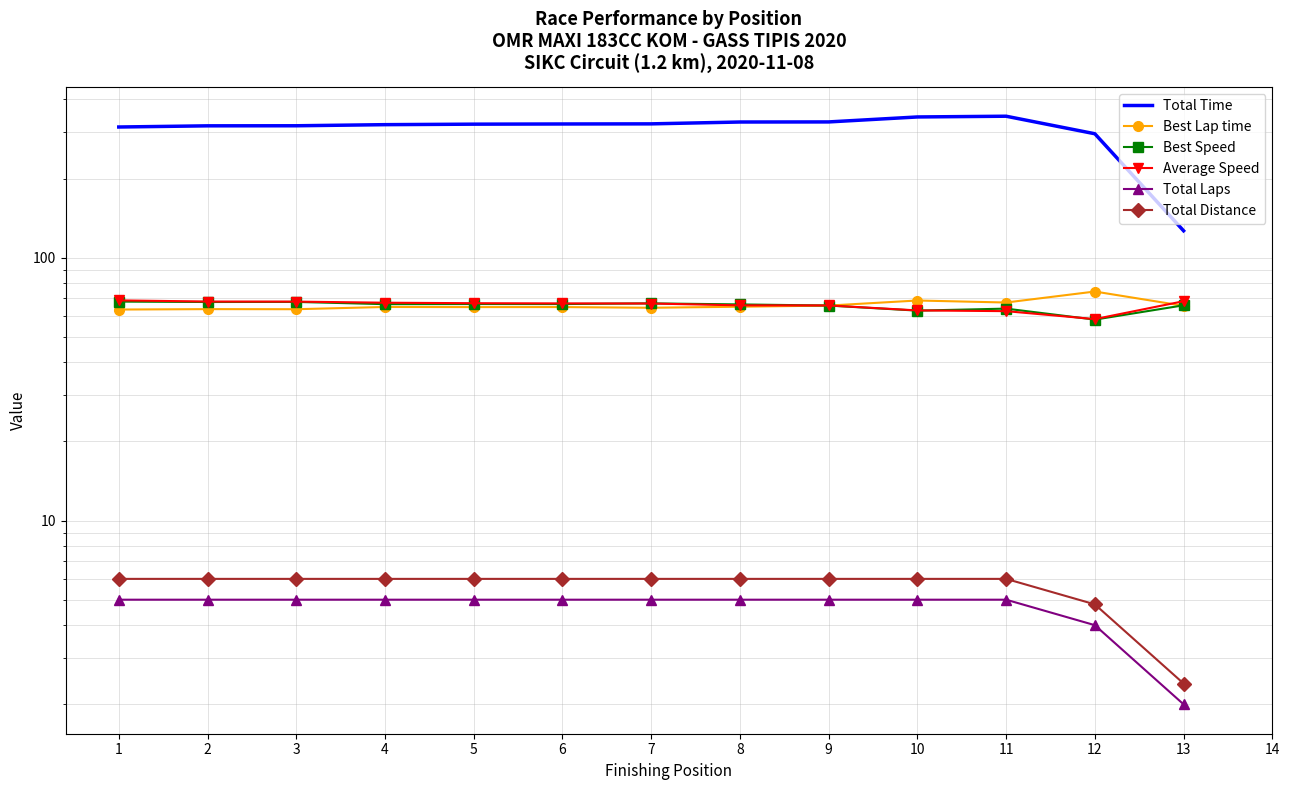

What is the greatest value displayed?

345.1